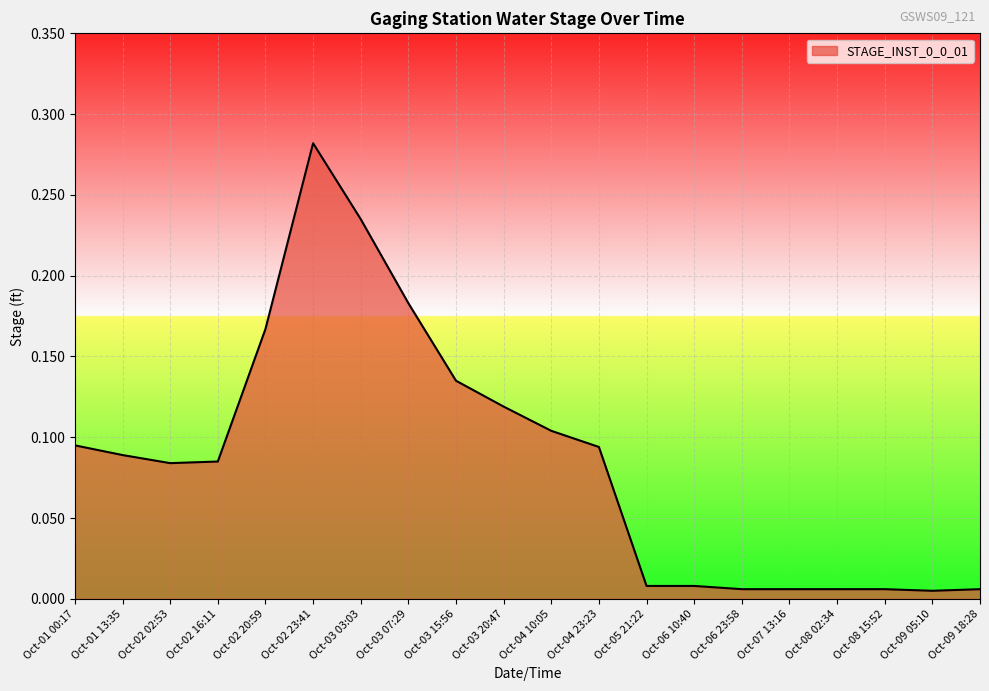

At which category does the data reach its first local peak?

Oct-02 23:41